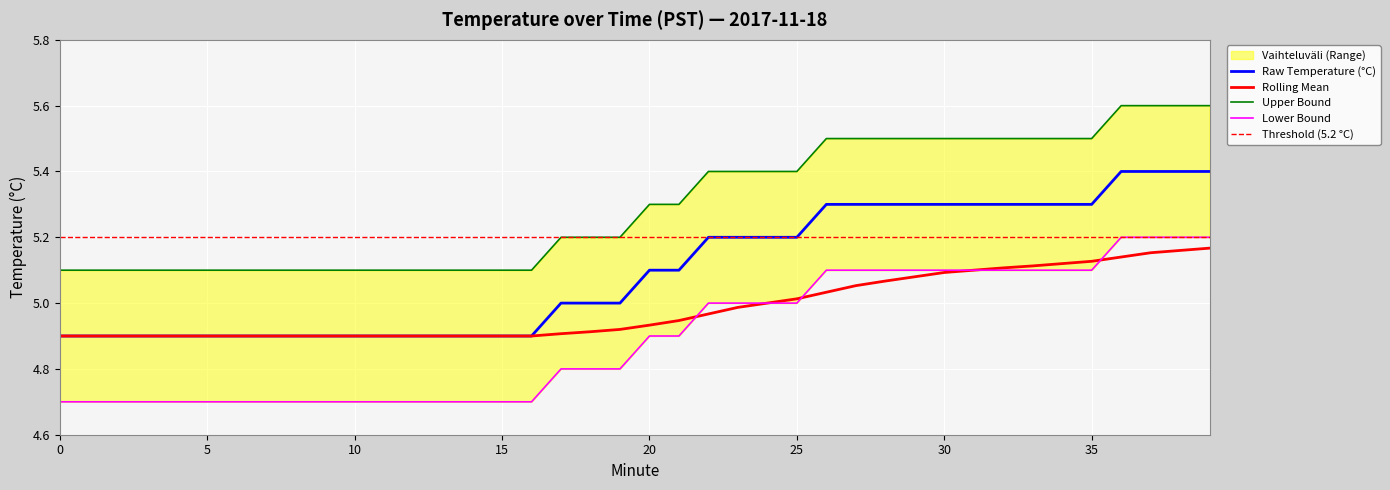

Is this an area chart (filled region under the line)?

No